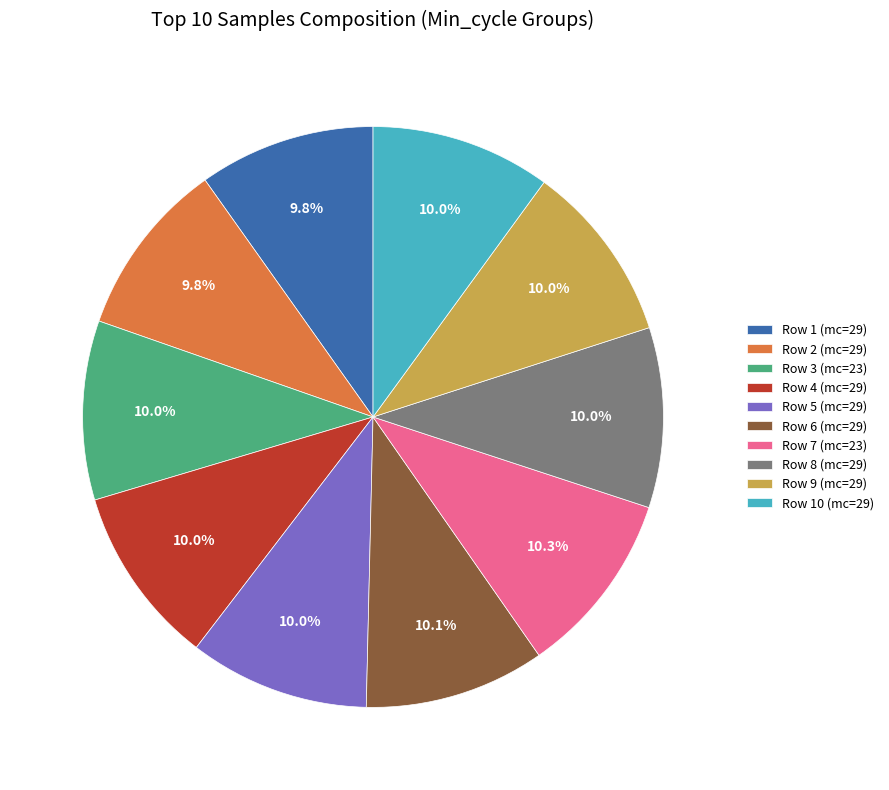

How many segments does this pie chart have?

10